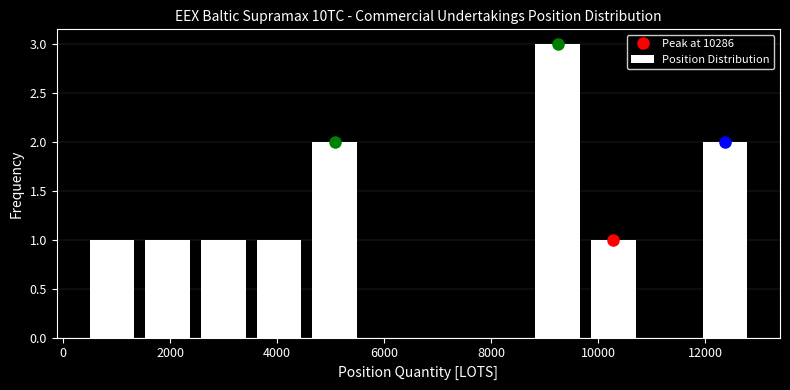

Reading left to right, list every bar in this chart as the range it spans on the x-axis followed by its height. Neither the bar edges nor the heights are printed on the chart, so give them approximately, as read against the axes.

400 to 1400: 1
1400 to 2400: 1
2400 to 3600: 1
3600 to 4600: 1
4600 to 5600: 2
5600 to 6600: 0
6600 to 7600: 0
7600 to 8800: 0
8800 to 9800: 3
9800 to 10800: 1
10800 to 11800: 0
11800 to 12800: 2